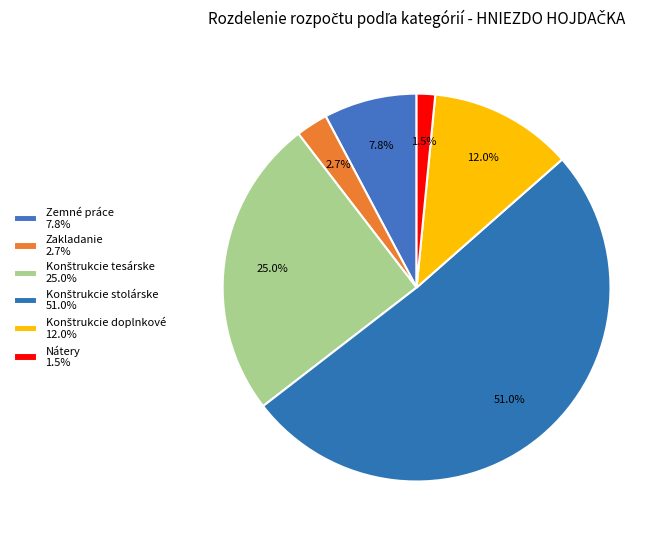

Count the number of slices in the pie.

6